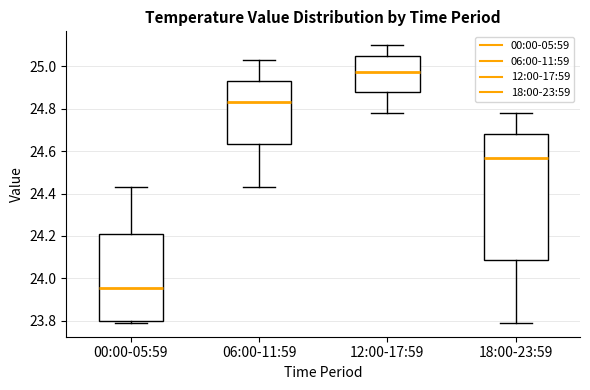

Reading left to right, read every box against the y-axis: the position of its median line, the range the box covers, and the ends of its whiskers. The values are not printed on the chart, so give them approximately, as read against the axis.

00:00-05:59: median 23.96, box 23.80 to 24.22, whiskers 23.80 (just below the box's lower edge) to 24.44
06:00-11:59: median 24.84, box 24.64 to 24.94, whiskers 24.44 to 25.04
12:00-17:59: median 24.98, box 24.88 to 25.06, whiskers 24.78 to 25.10
18:00-23:59: median 24.58, box 24.08 to 24.68, whiskers 23.80 to 24.78